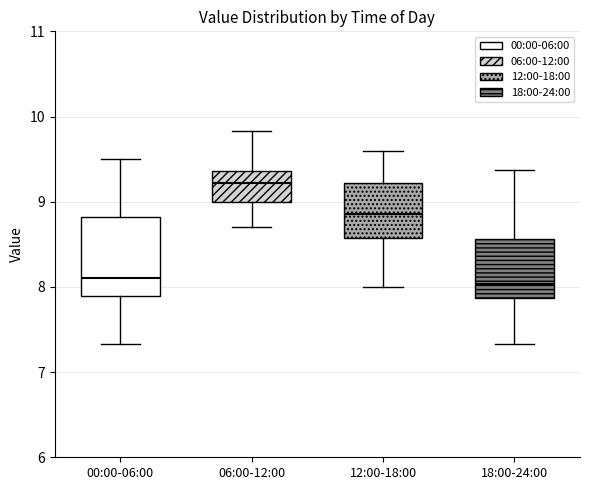

Reading left to right, transcribe this box plot: for each box, give where its median line is, the range the box spans, and where its two whiskers end, as read against the y-axis. The values are not printed on the chart, so give them approximately, as read against the axis.

00:00-06:00: median 8.1, box 7.9 to 8.8, whiskers 7.3 to 9.5
06:00-12:00: median 9.2, box 9.0 to 9.4, whiskers 8.7 to 9.8
12:00-18:00: median 8.9, box 8.6 to 9.2, whiskers 8.0 to 9.6
18:00-24:00: median 8.0, box 7.9 to 8.6, whiskers 7.3 to 9.4